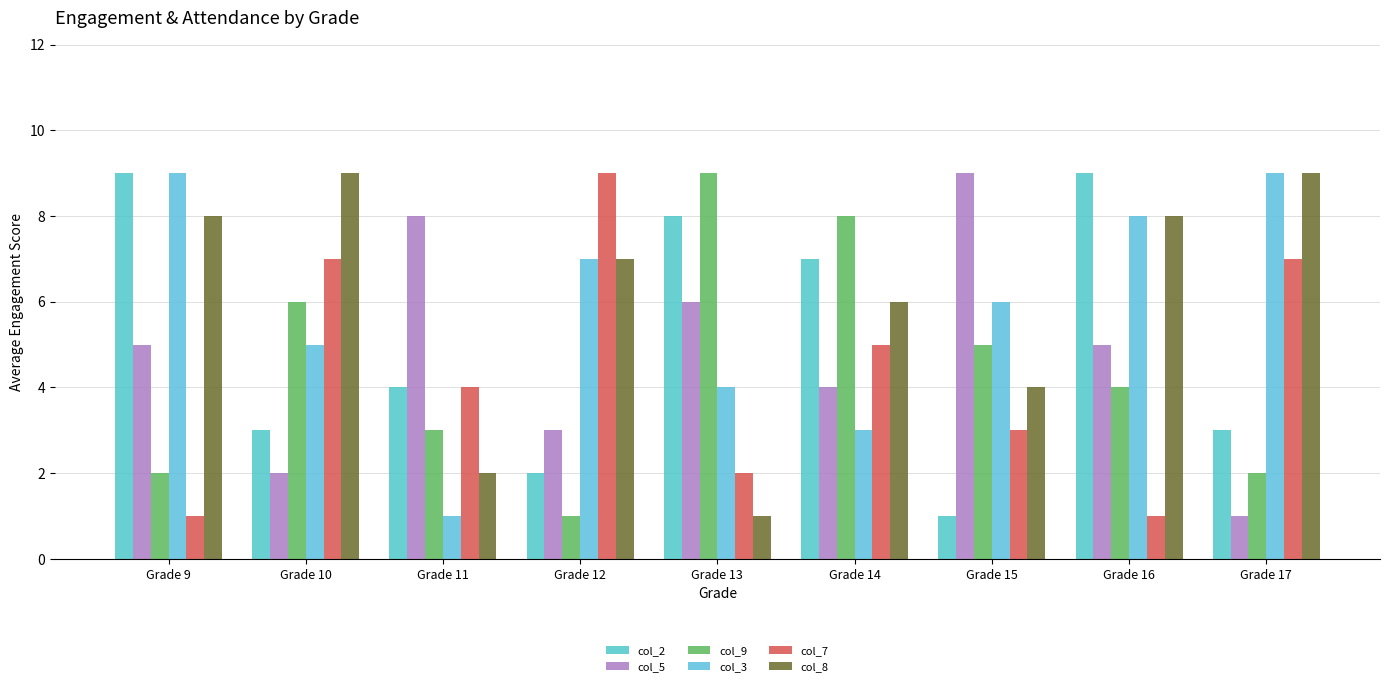

Count the number of categories in the chart.

9